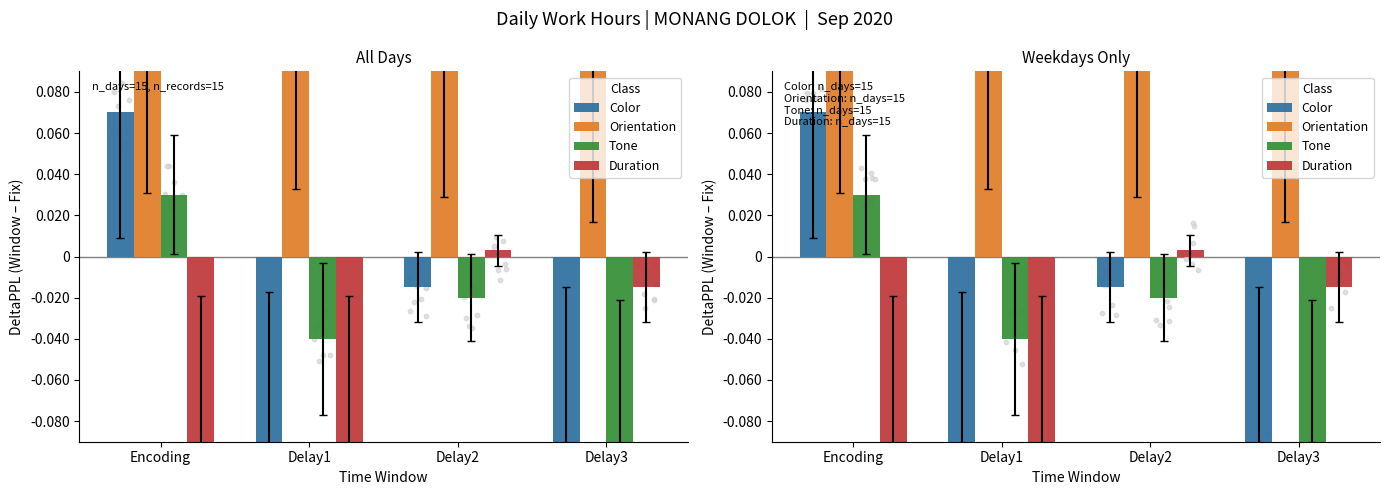

What are all the series names shown in the legend?

Color, Orientation, Tone, Duration